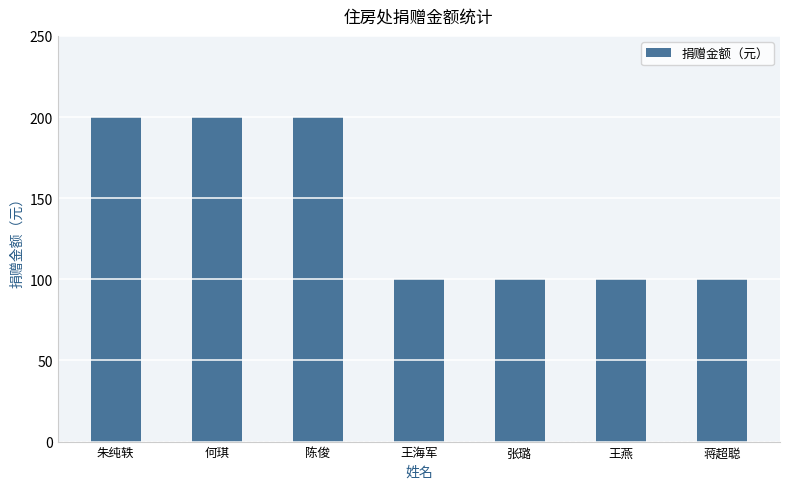

What is the average value?

143